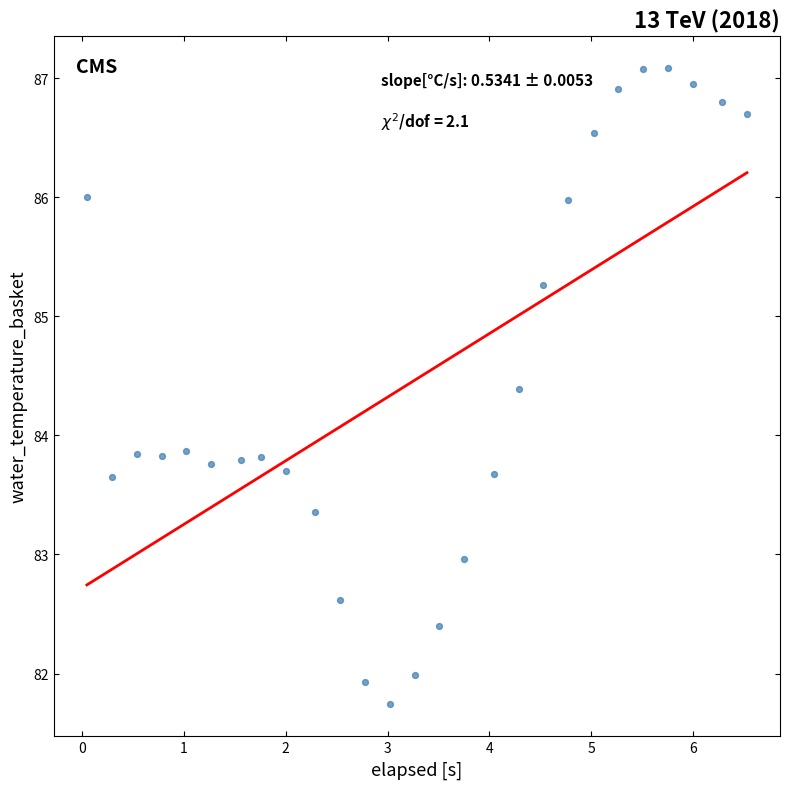

What is the range of X values (max minus min)?

6.5